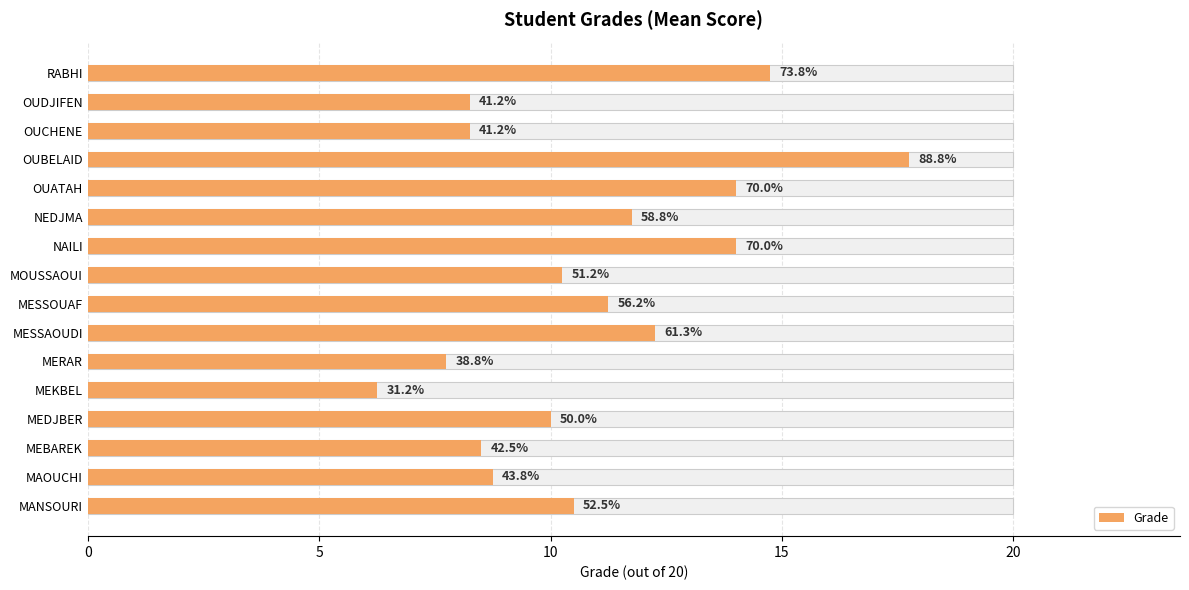

What is the minimum value shown in the chart?

6.2